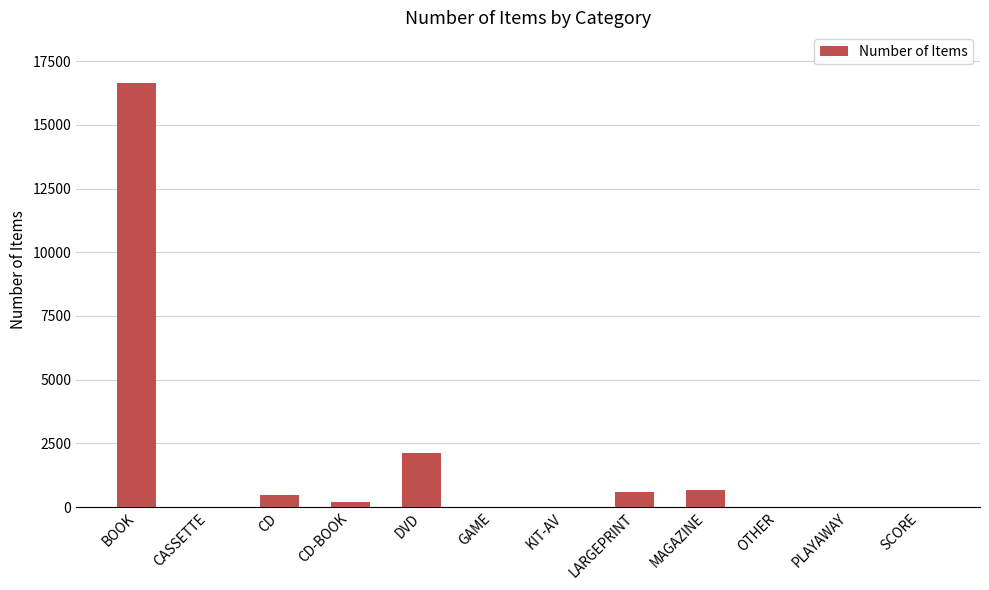

True or false: the data shows 595 at LARGEPRINT.

True